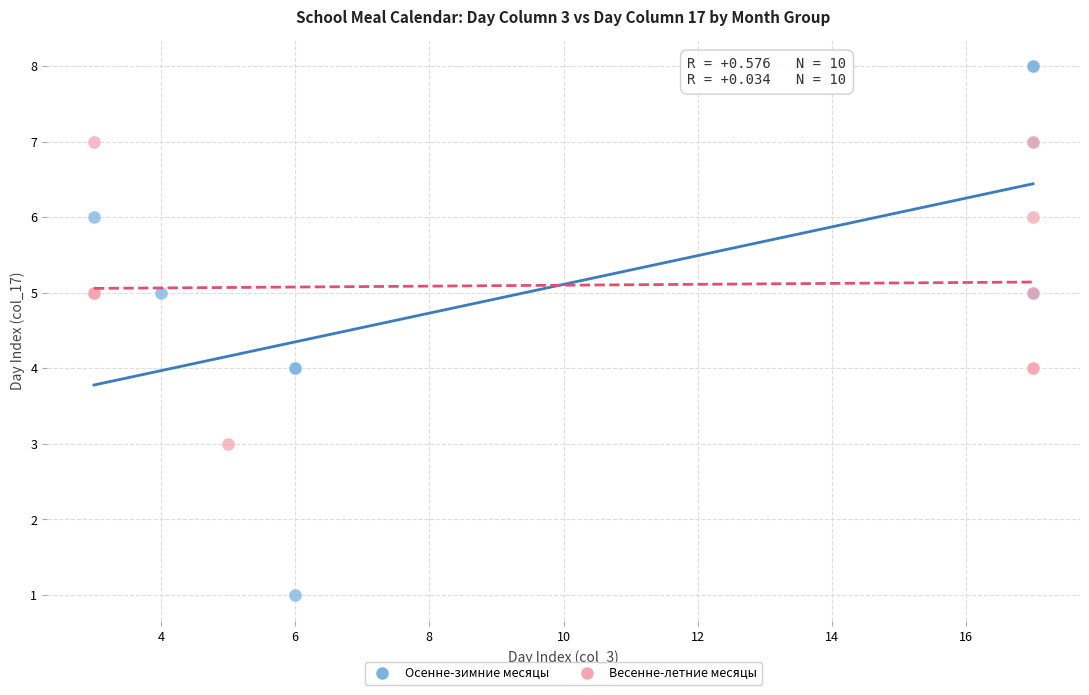

Which series has the largest Y range (max minus min)?

Осенне-зимние месяцы